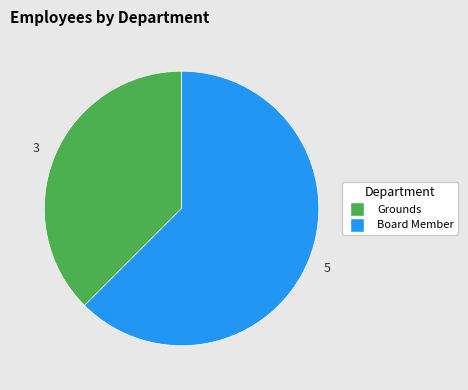

Does any single category account for the majority?

Yes